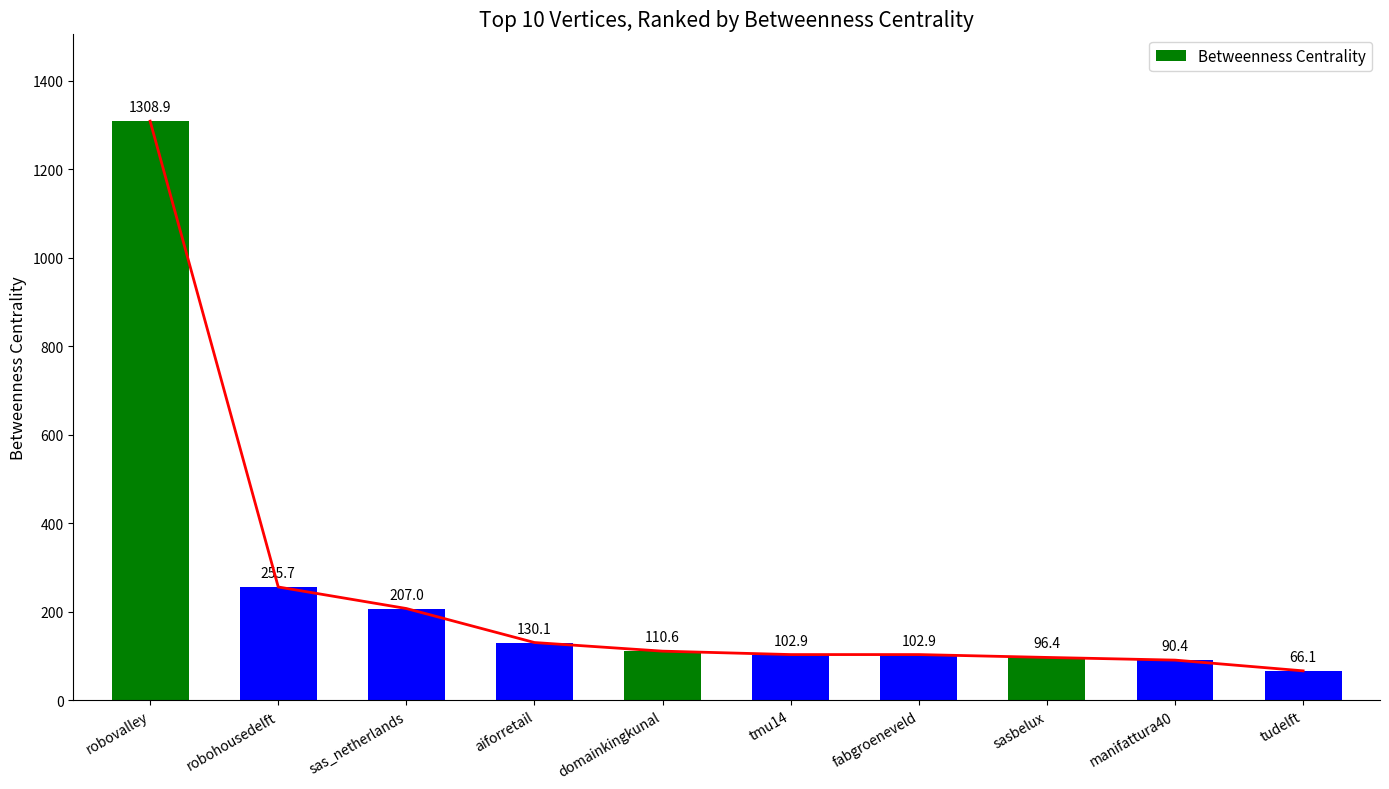

What is the label of the 9th bar from the left?

manifattura40